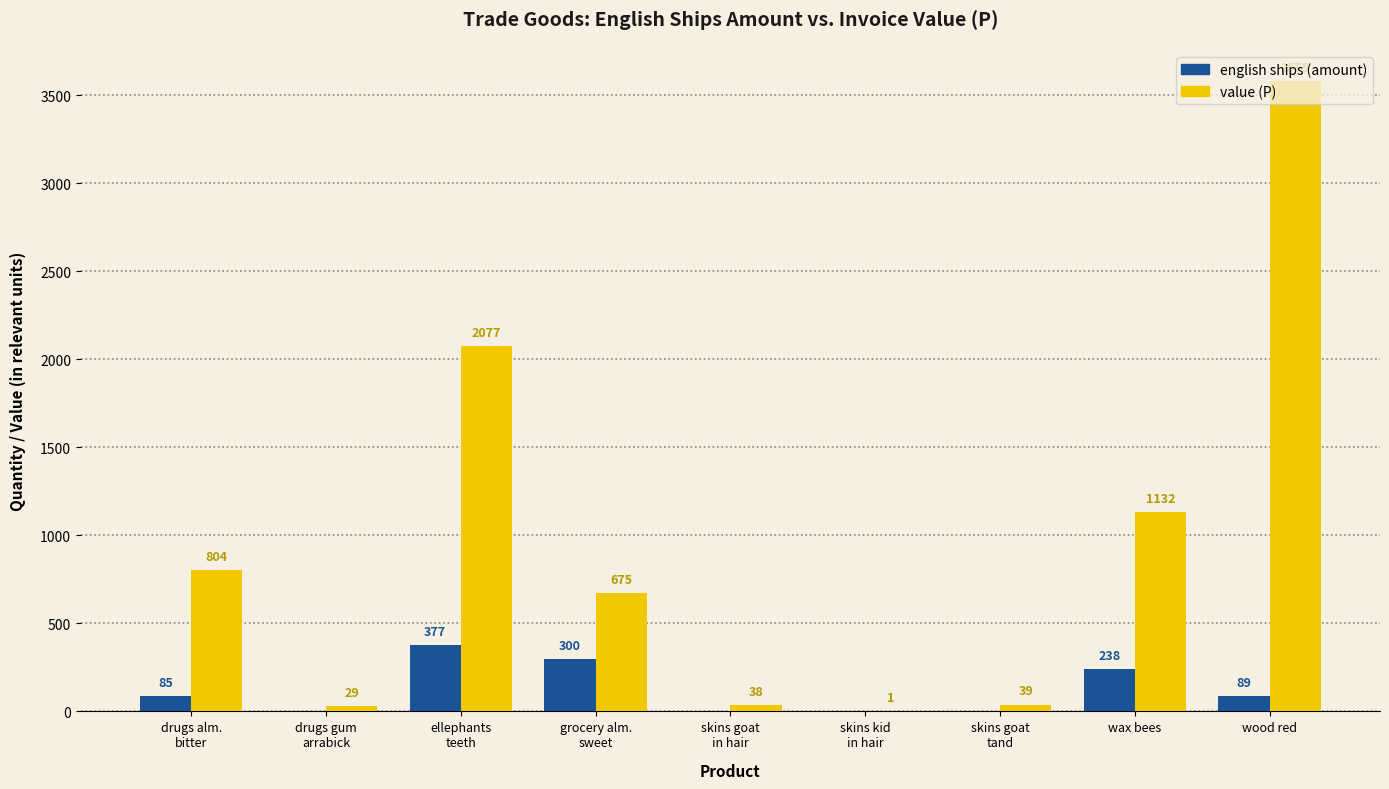

What are all the series names shown in the legend?

english ships (amount), value (P)